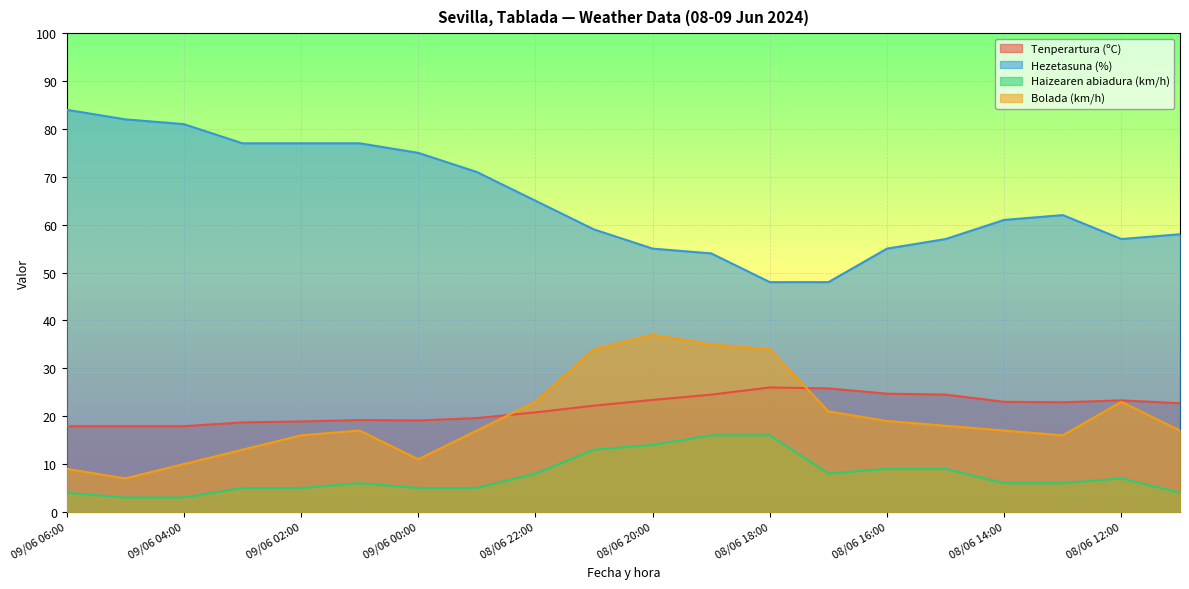

How many data points does each series have?

20